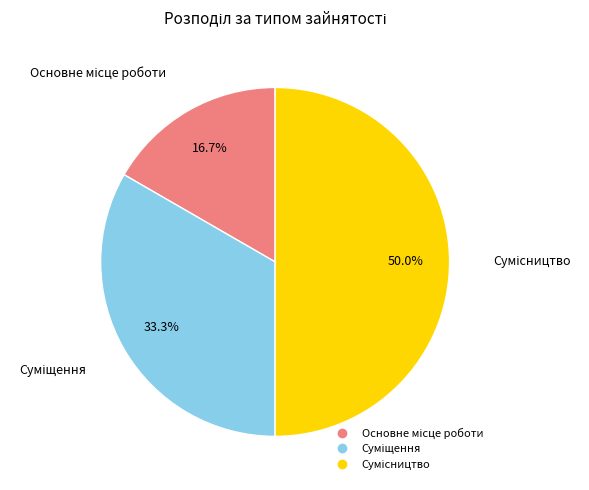

Which has a higher value, Основне місце роботи or Сумісництво?

Сумісництво